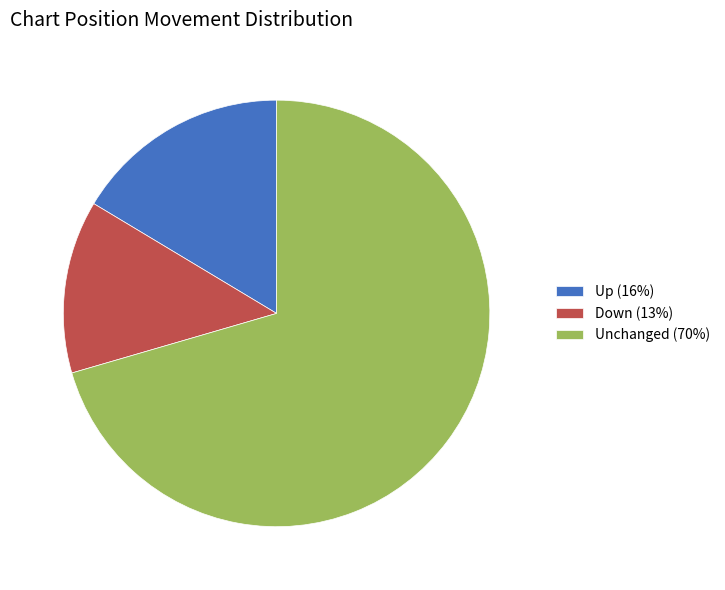

Count the number of slices in the pie.

3